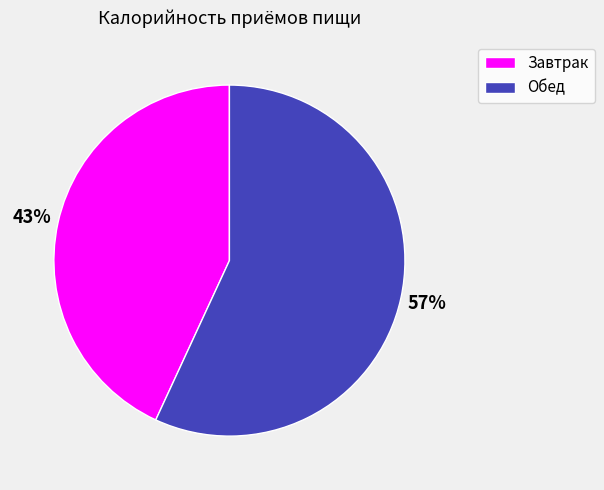

True or false: Завтрак accounts for 43% of the total.

True